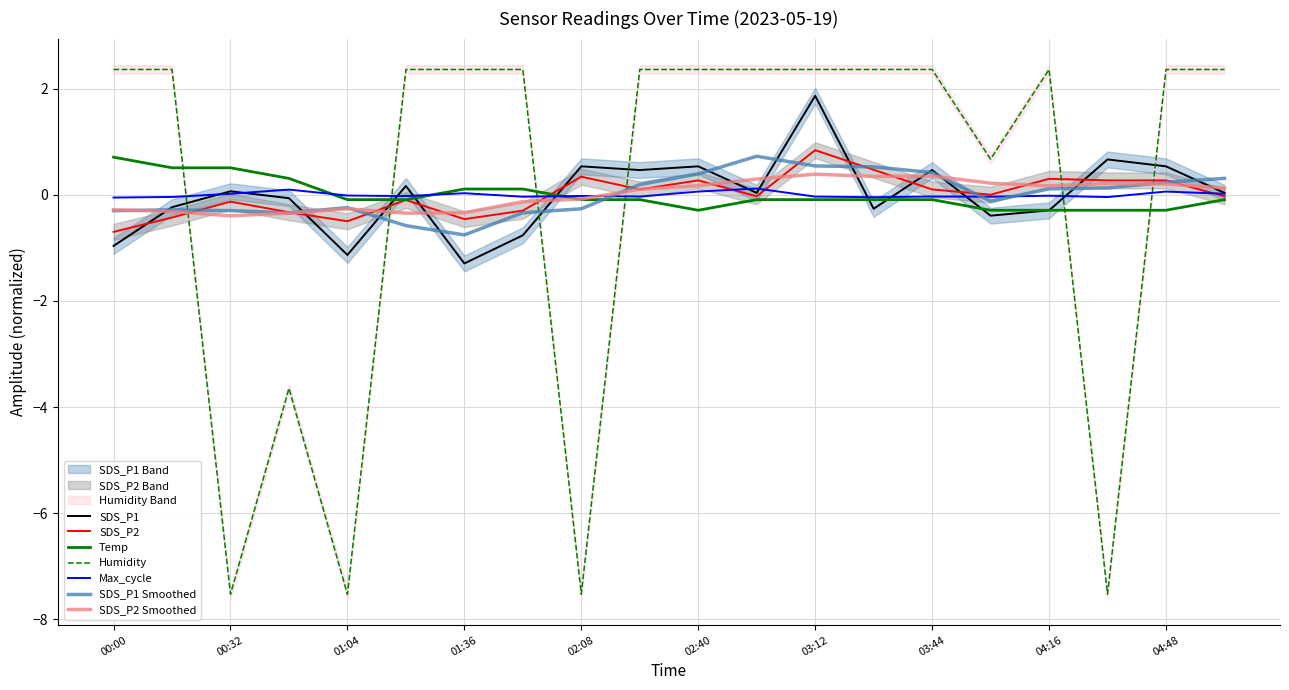

Which series has the largest range (max minus min)?

Humidity